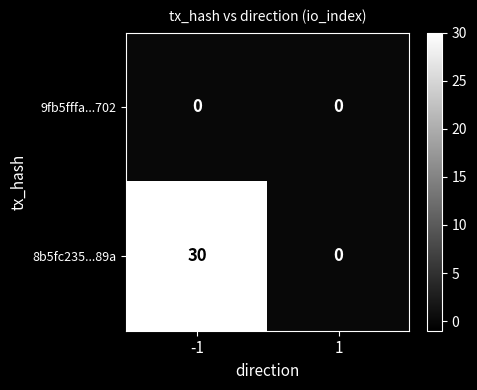

What is the total value across all series at -1?

30